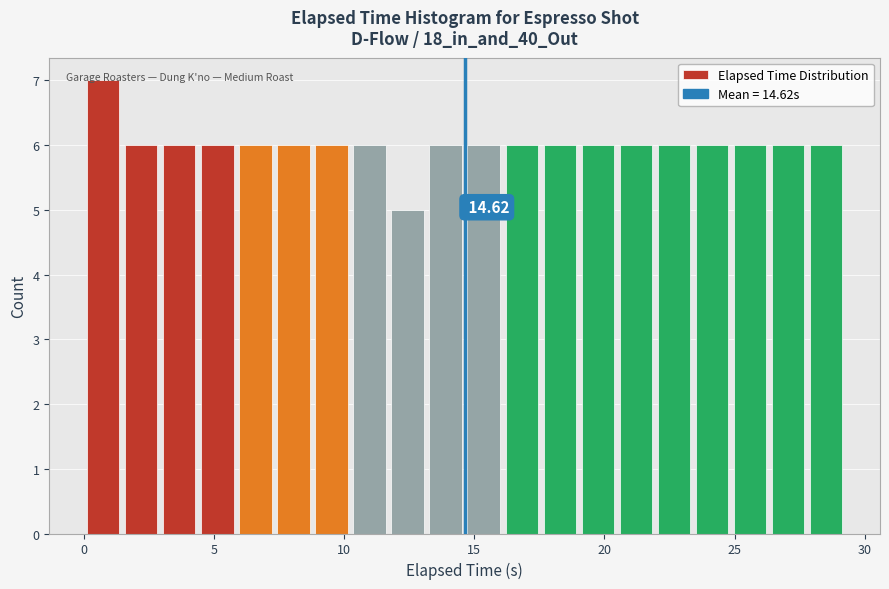

Read against the x-axis, roughly where is the centre of the tallest bar?

0.5